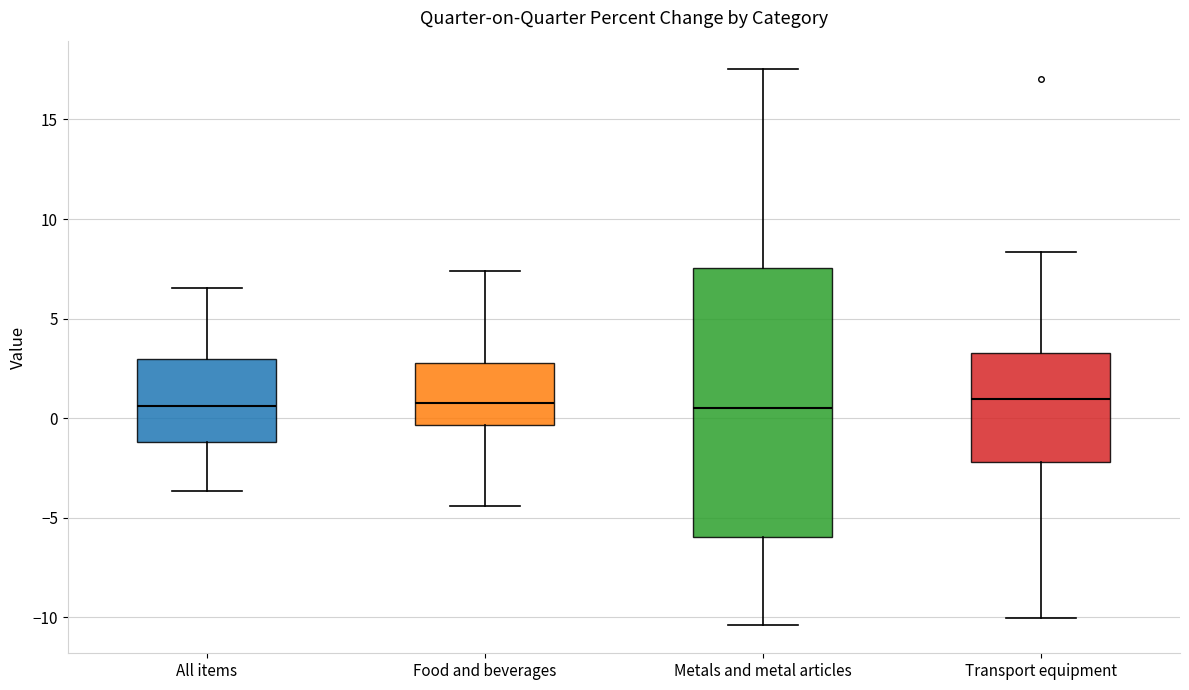

Which box is the tallest, from its lower edge to its upper edge?

Metals and metal articles